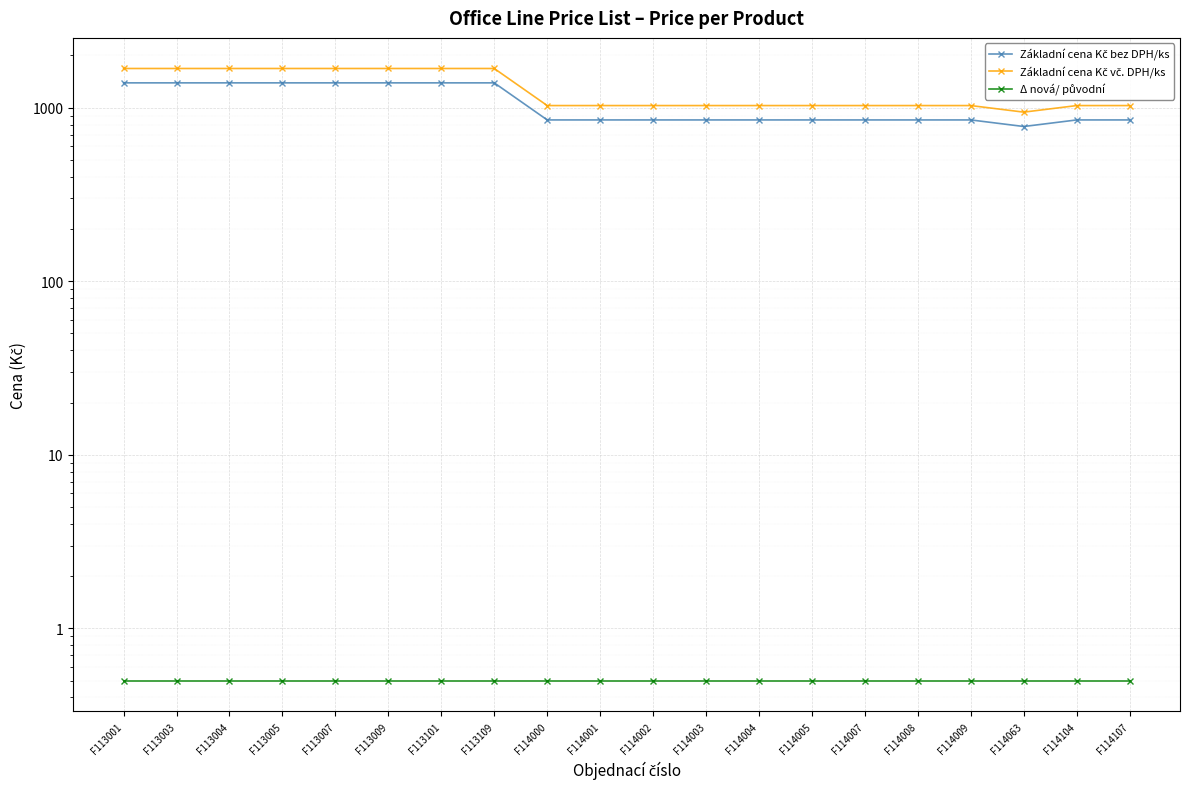

At which label does Základní cena Kč vč. DPH/ks first exceed 1028?

F113001